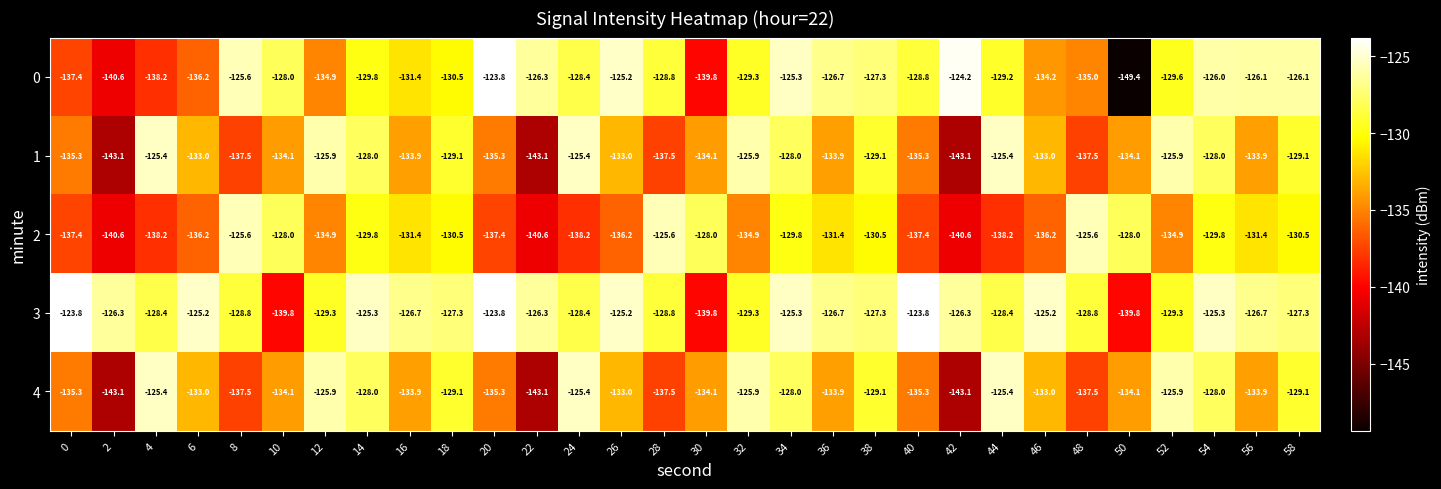

What is the sum of all 3 values?

-3842.7